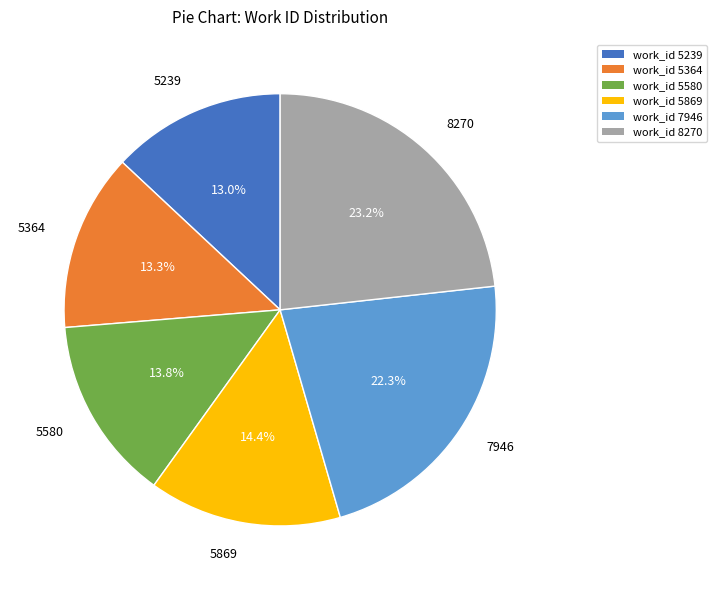

How many slices are in this pie chart?

6